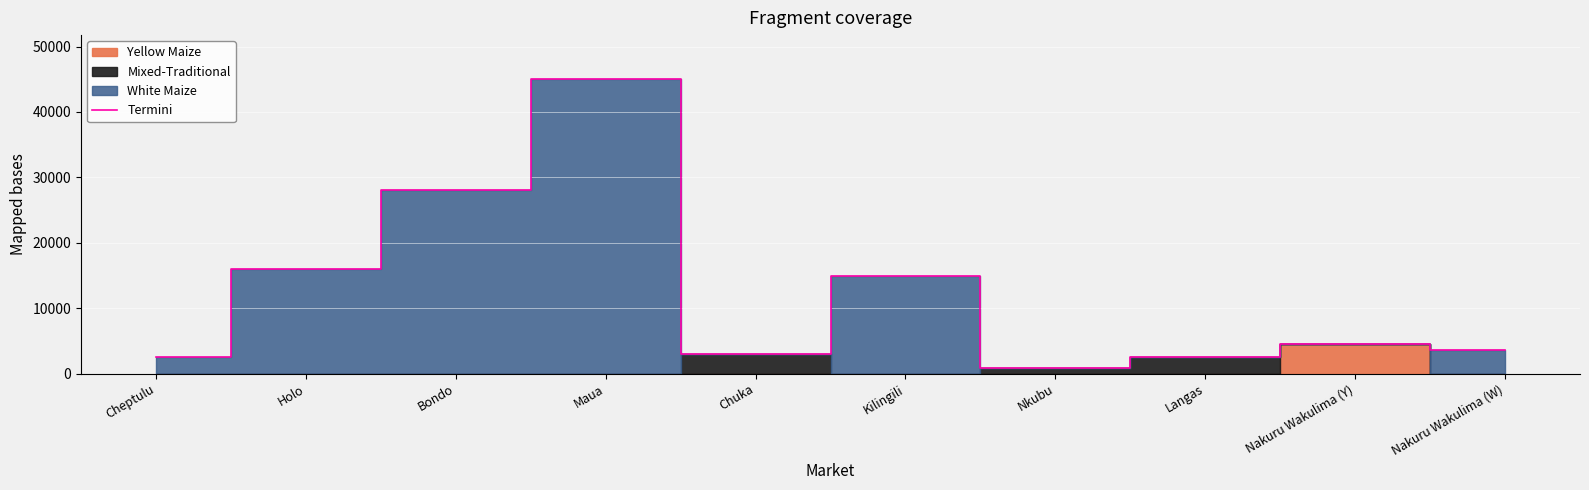

Which category has the highest value across all series?

Maua